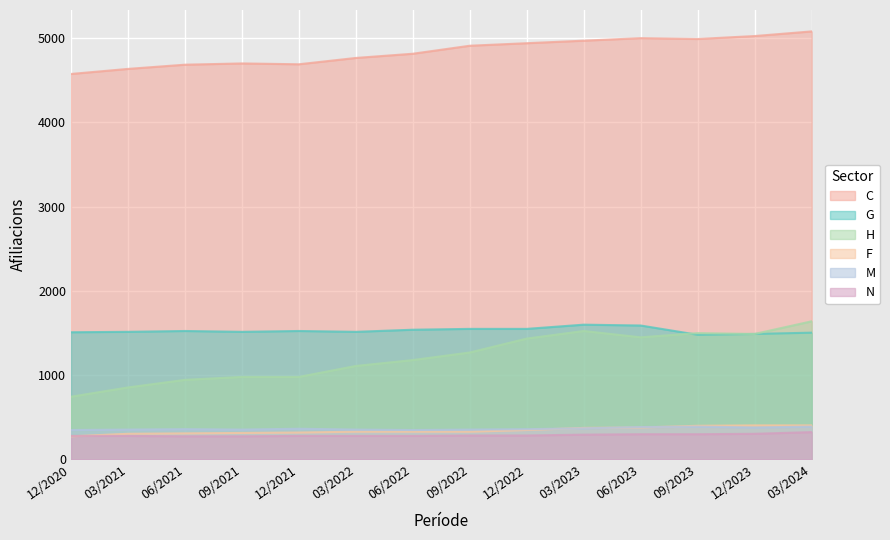

What is the sum of all M Activitats professionals values?

5120